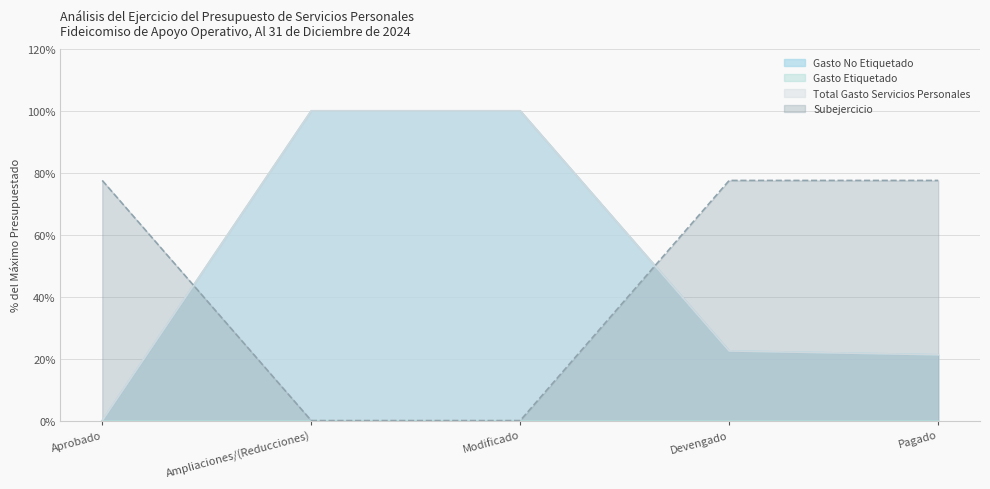

What is the spread (max minus min) of values at Aprobado?

77.5